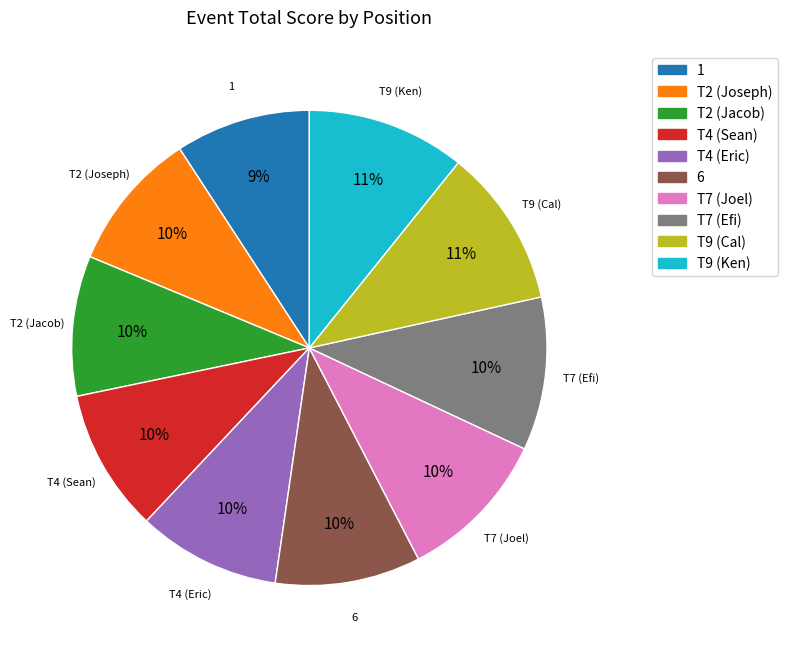

How many segments does this pie chart have?

10